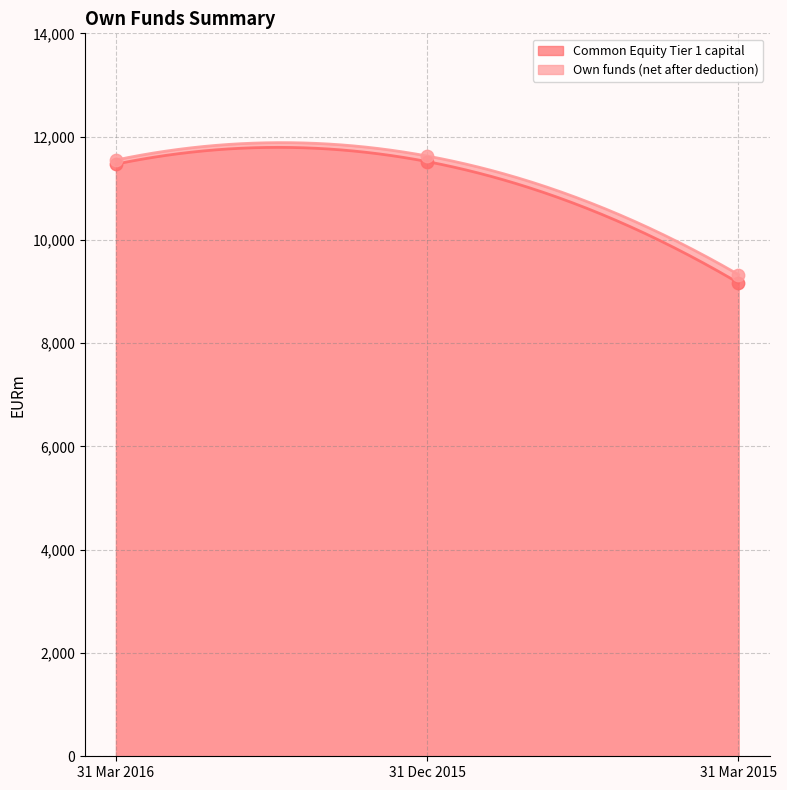

Which series reaches the minimum Y coordinate?

Common Equity Tier 1 capital